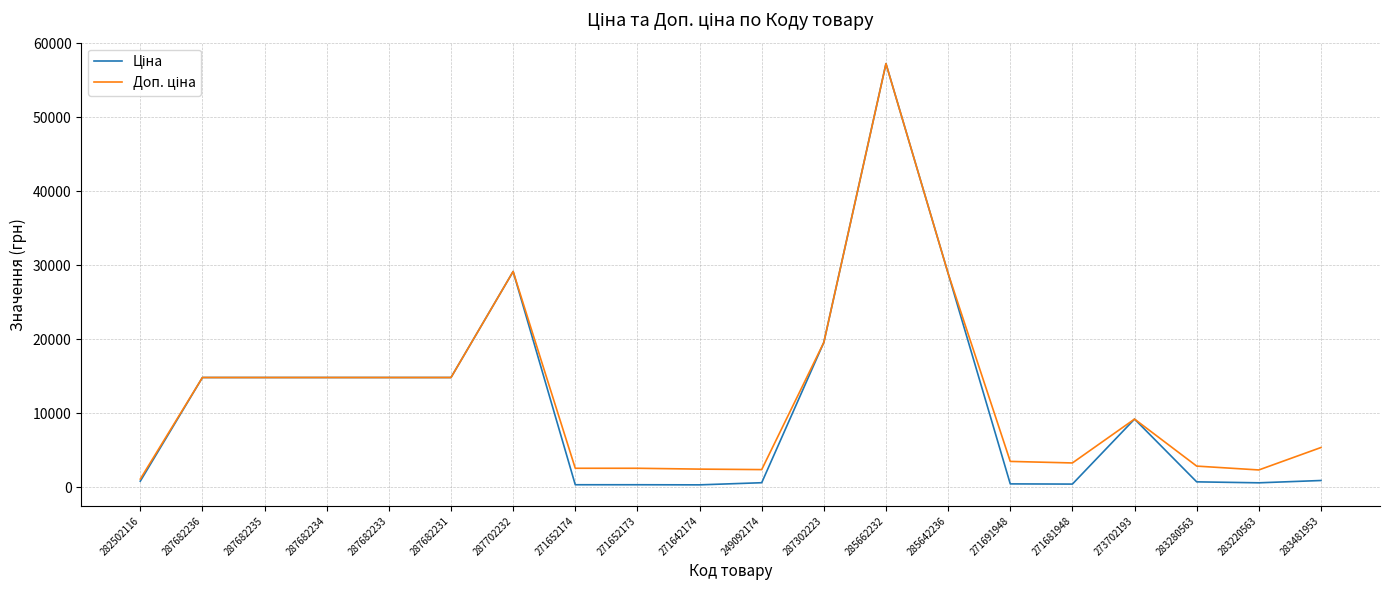

What is the total value across all series at 287302223?

39129.8